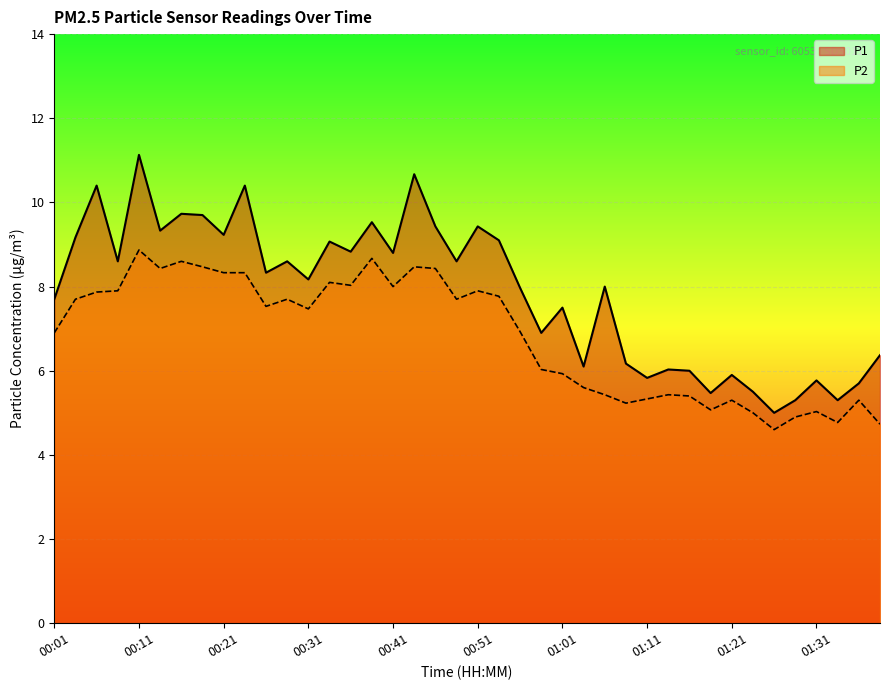

At which label does P1 reach its peak?

00:11